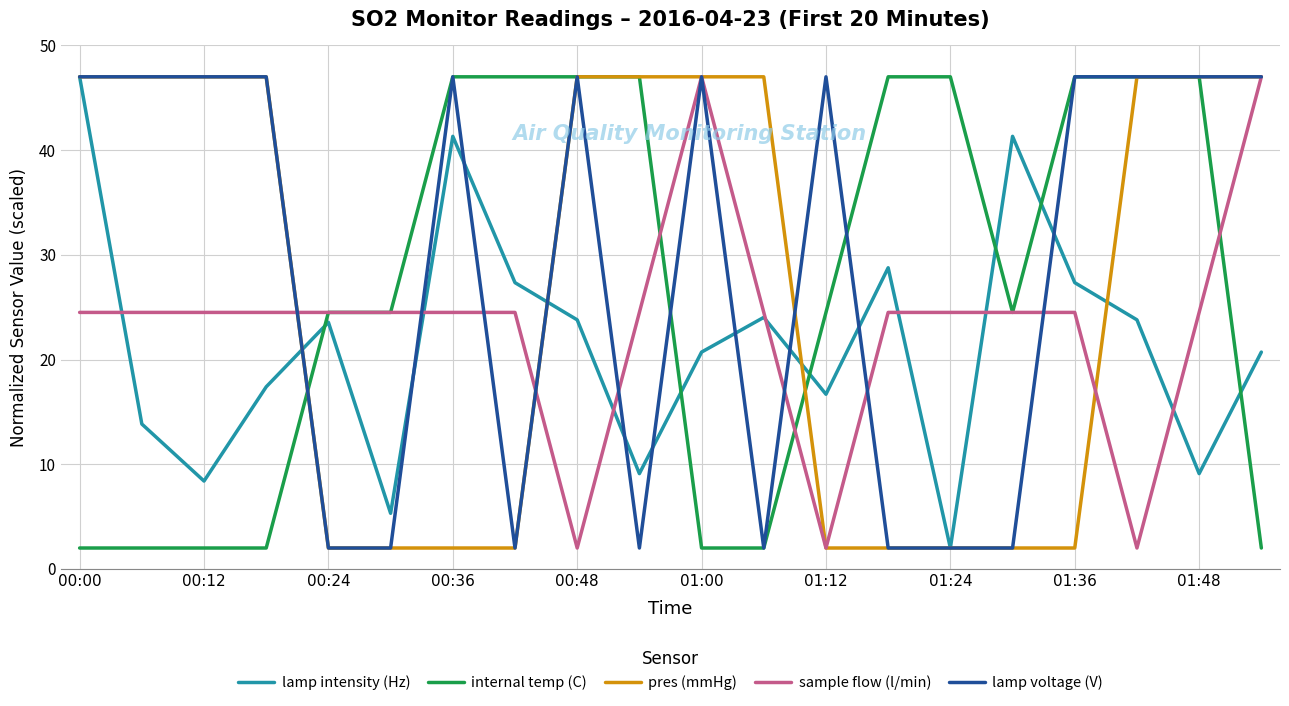

Which series has the largest total across all categories?

lamp voltage (V)